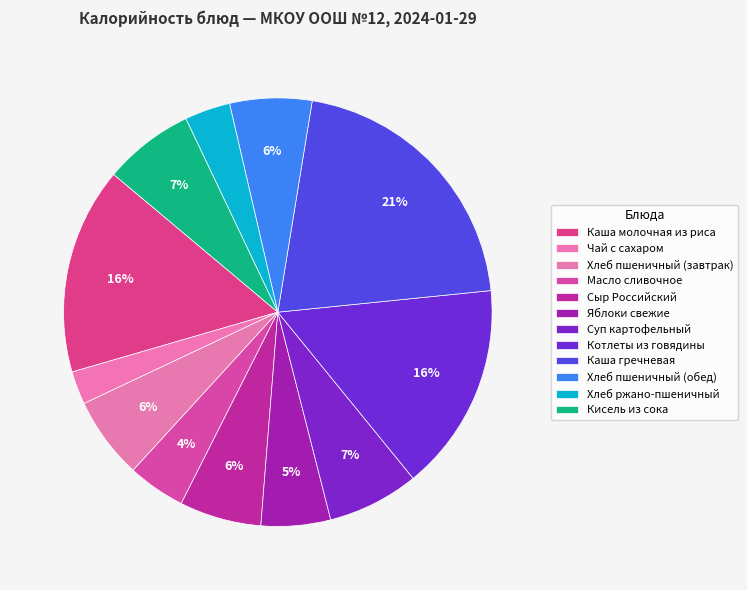

Which category has the smallest portion of the pie?

Чай с сахаром